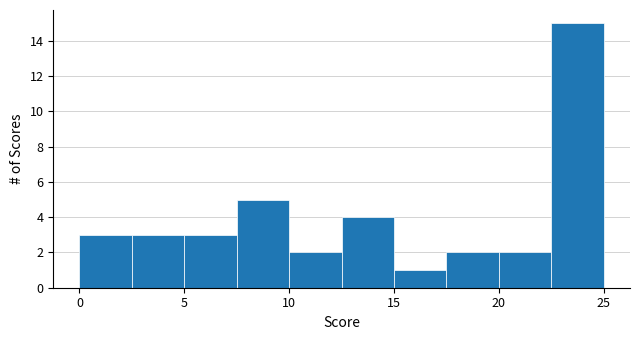

Reading left to right, list every bar in this chart as the range it spans on the x-axis followed by its height. The values are not printed on the chart, so give them approximately, as read against the axis.

0.0 to 2.5: 3
2.5 to 5.0: 3
5.0 to 7.5: 3
7.5 to 10.0: 5
10.0 to 12.5: 2
12.5 to 15.0: 4
15.0 to 17.5: 1
17.5 to 20.0: 2
20.0 to 22.5: 2
22.5 to 25.0: 15